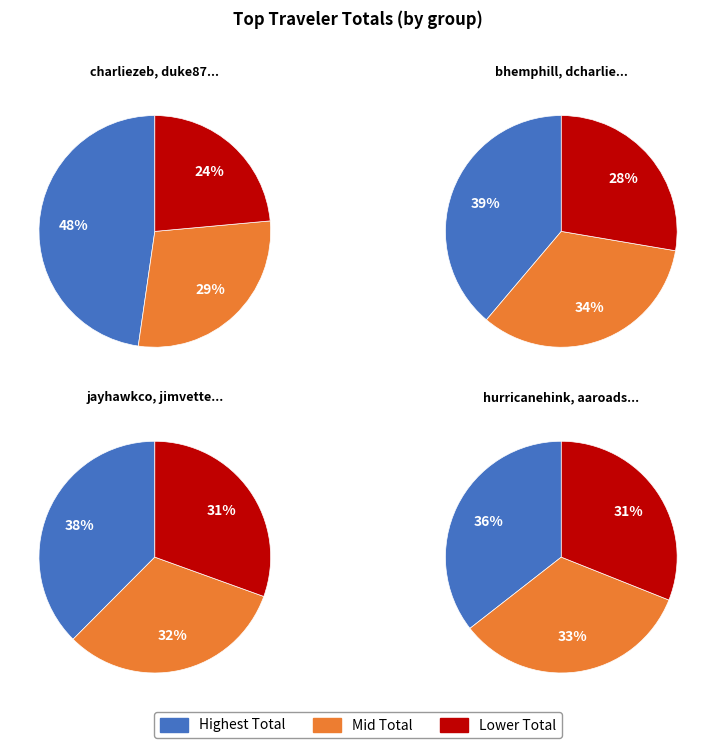

How many slices are in this pie chart?

12